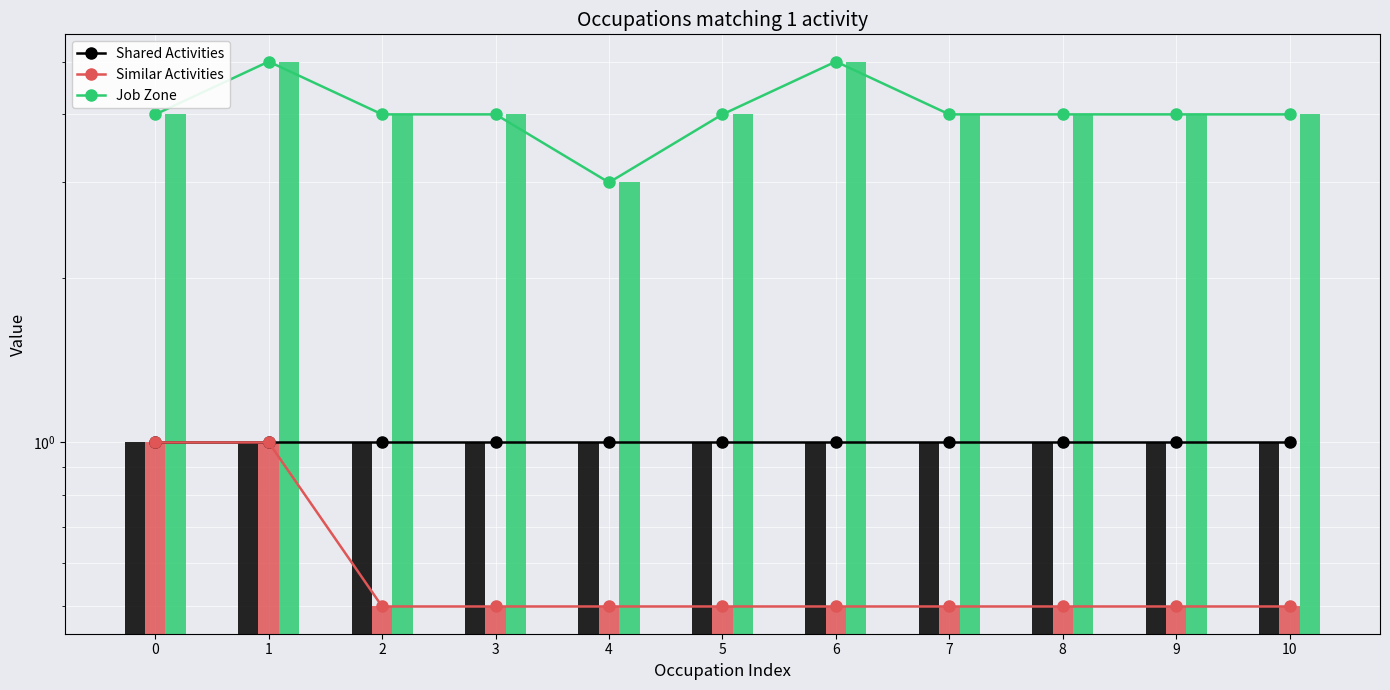

How many groups of bars are there?

11